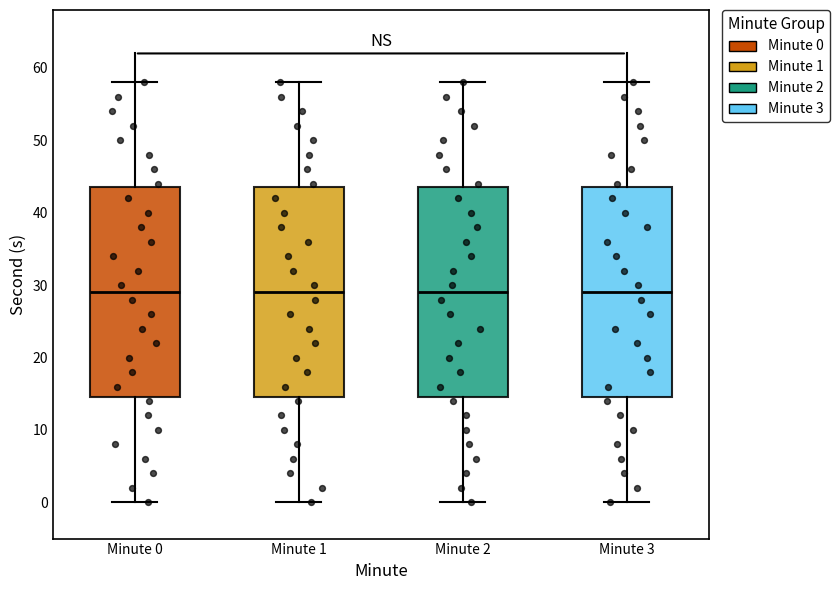

Reading left to right, read every box against the y-axis: the position of its median line, the range the box covers, and the ends of its whiskers. The values are not printed on the chart, so give them approximately, as read against the axis.

Minute 0: median 29, box 15 to 44, whiskers 0 to 58
Minute 1: median 29, box 15 to 44, whiskers 0 to 58
Minute 2: median 29, box 15 to 44, whiskers 0 to 58
Minute 3: median 29, box 15 to 44, whiskers 0 to 58